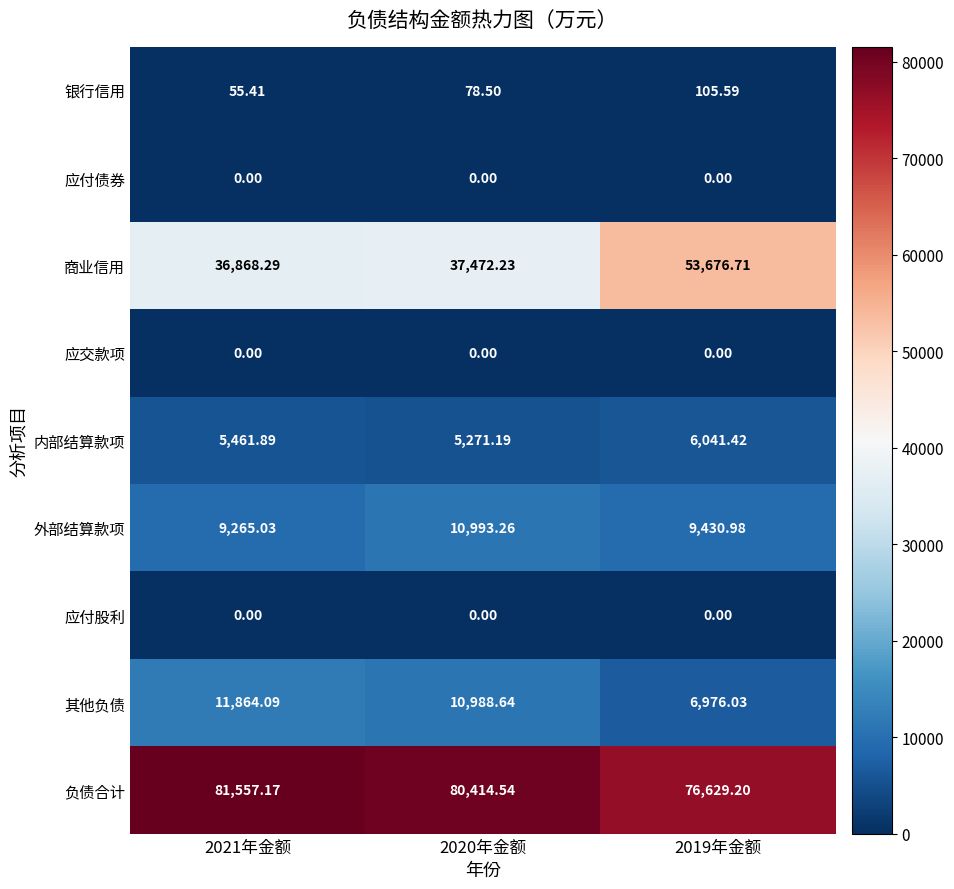

Which series changed the most between 2021年金额 and 2019年金额?

商业信用